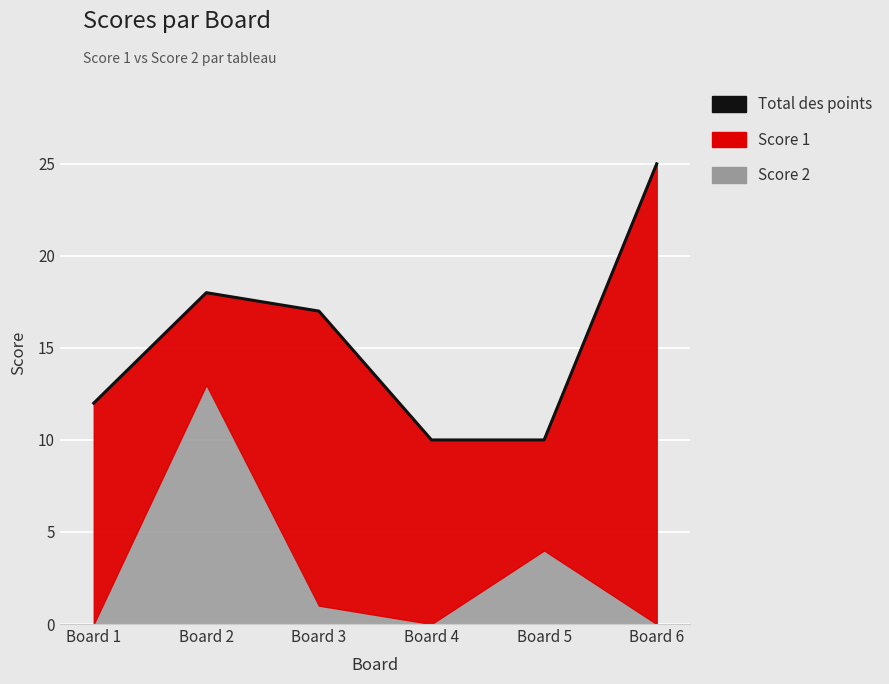

Rank the categories by value from highest to lowest.

Board 6, Board 2, Board 3, Board 1, Board 4, Board 5